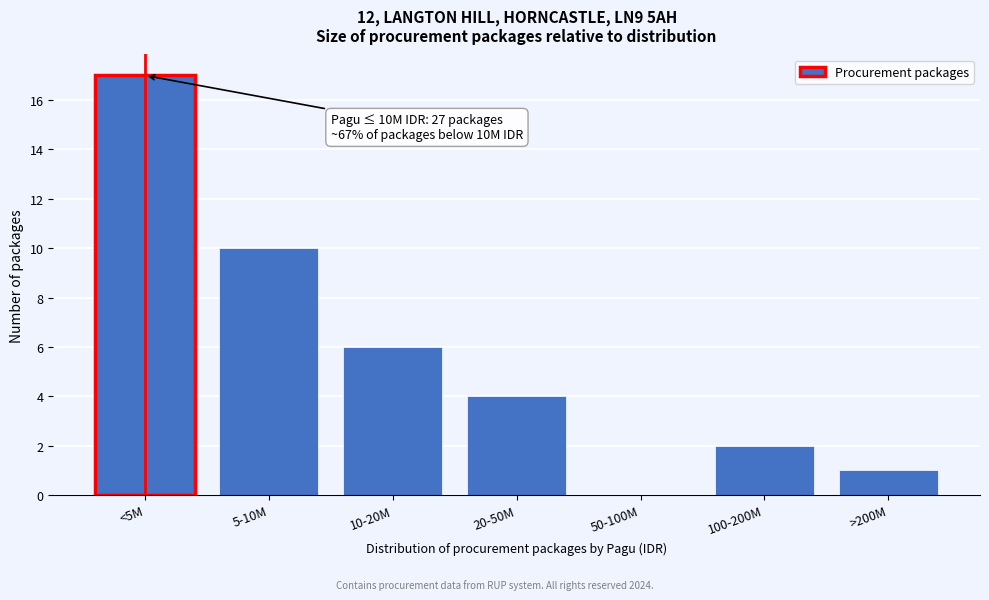

Reading left to right, list all the values displayed in this chart.

<5M=17	5-10M=10	10-20M=6	20-50M=4	50-100M=0	100-200M=2	>200M=1